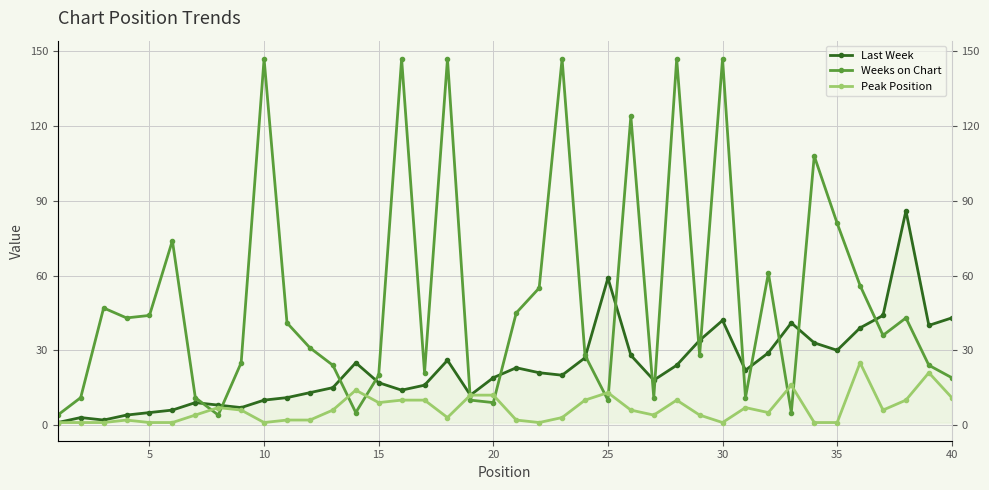

Is it true that Last Week equals 5 at 15?

False